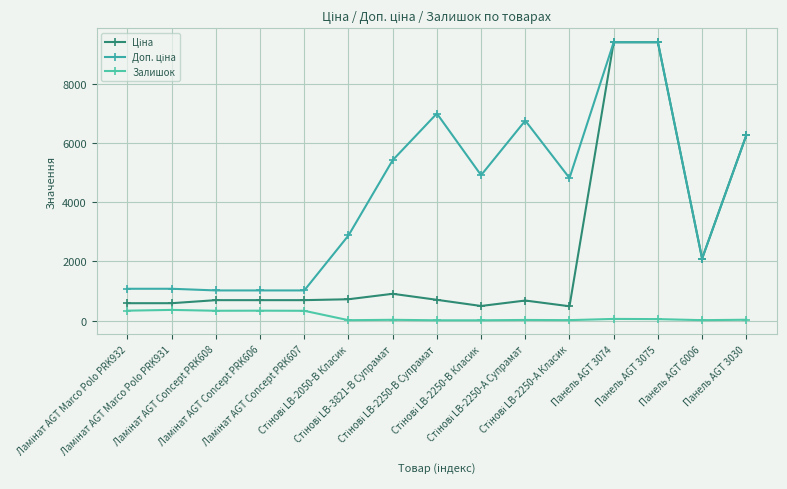

True or false: Ціна and Залишок cross at least once.

False